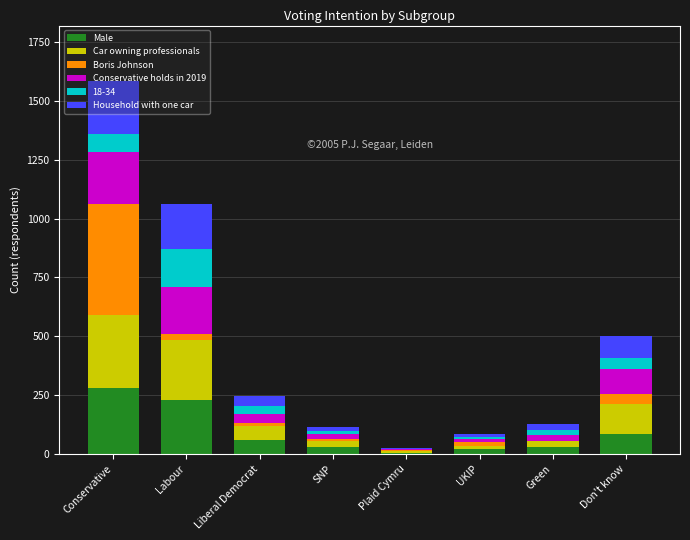

What is the highest value of the Male series?

282